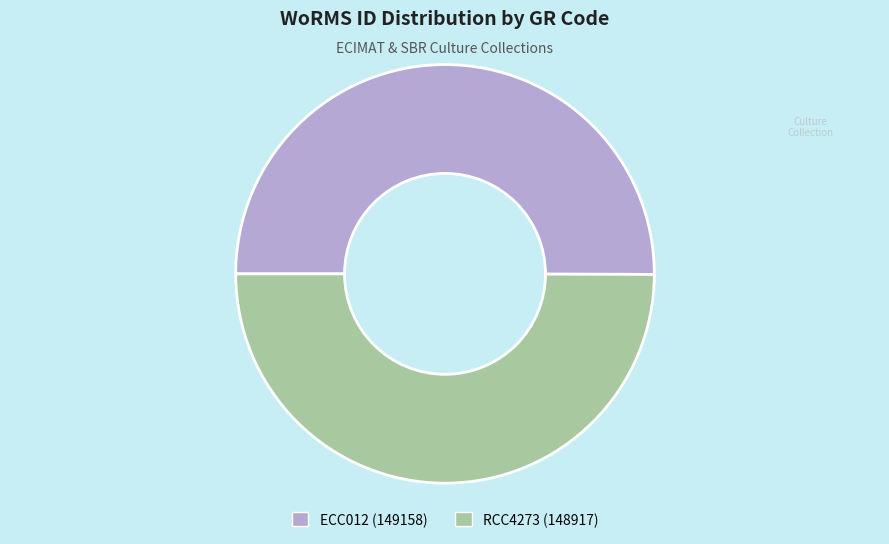

Is it true that RCC4273 is 57% of the pie?

False